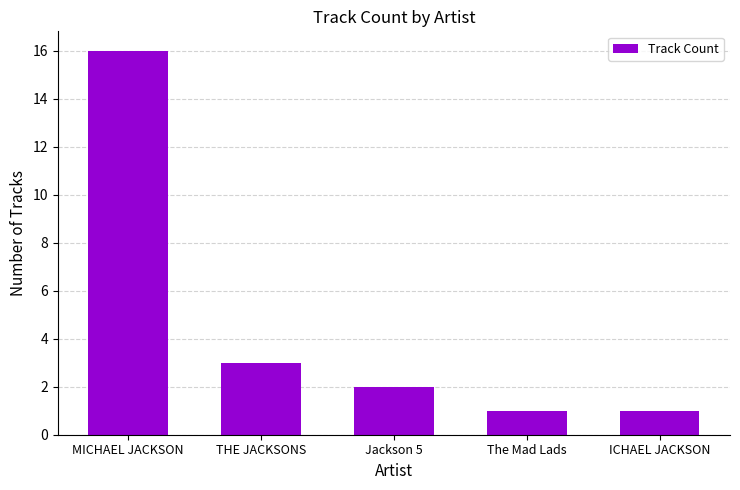

How many categories are shown in the chart?

5